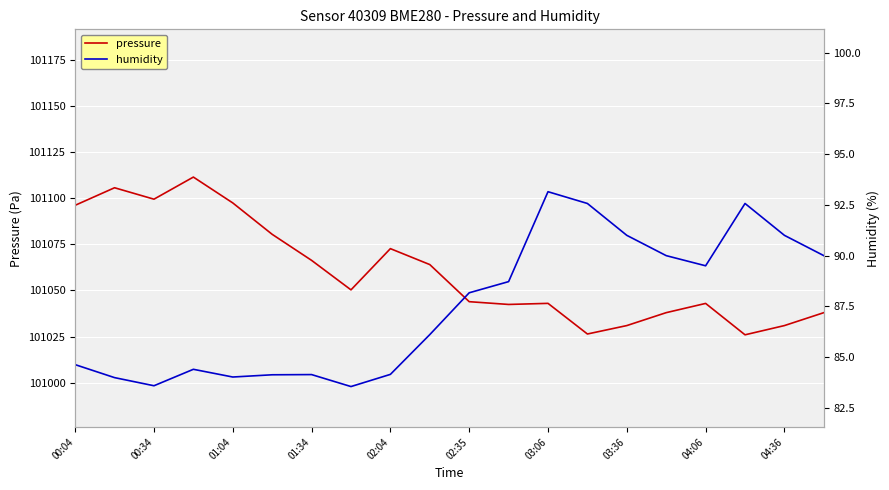

Does the chart display data point markers on the line(s)?

No